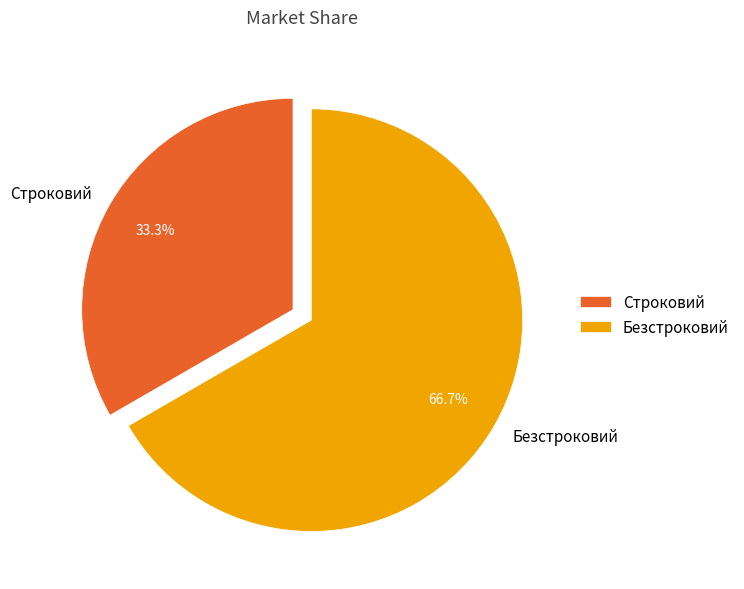

To the nearest percent, what is the average slice percentage?

50%